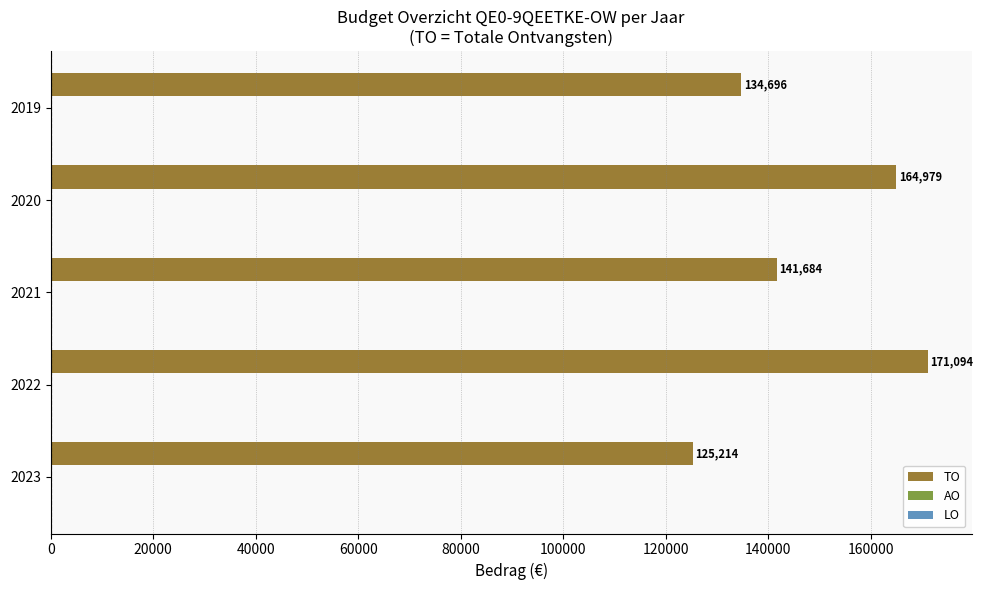

What is the change in value from 2021 to 2019?

-6988